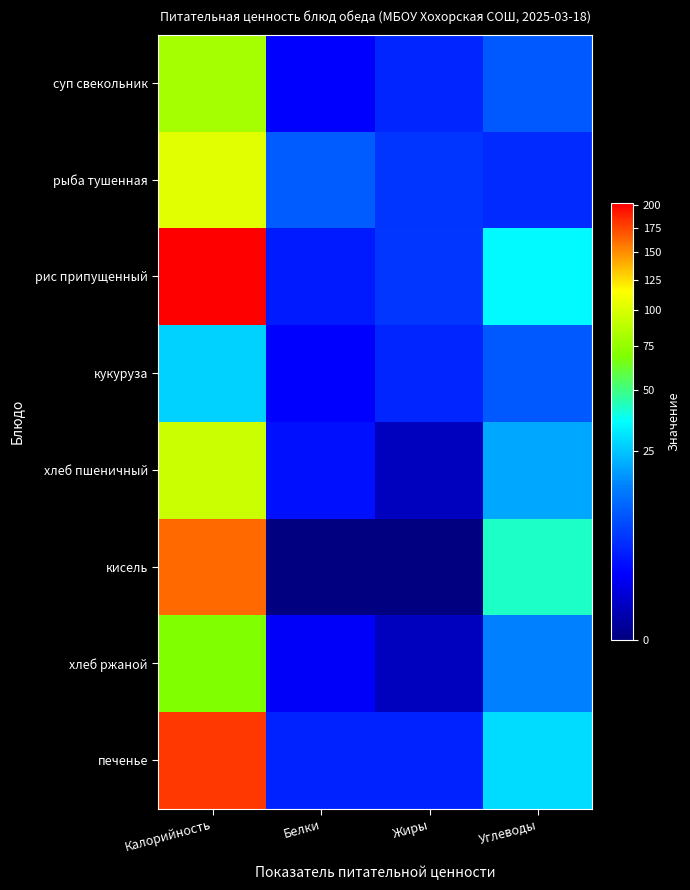

Which category has the highest value across all series?

Калорийность